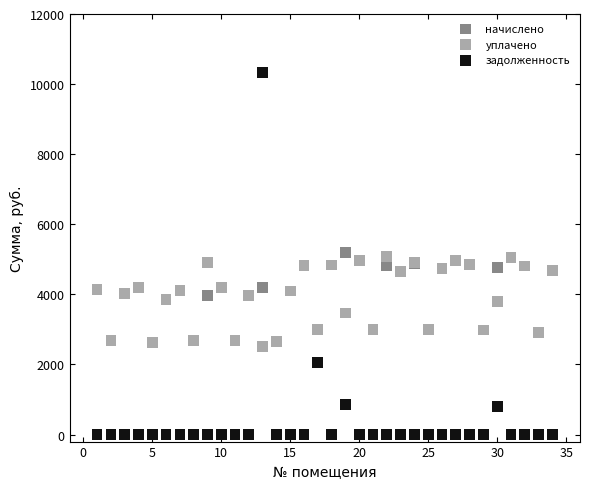

What are all the series names shown in the legend?

начислено, уплачено, задолженность